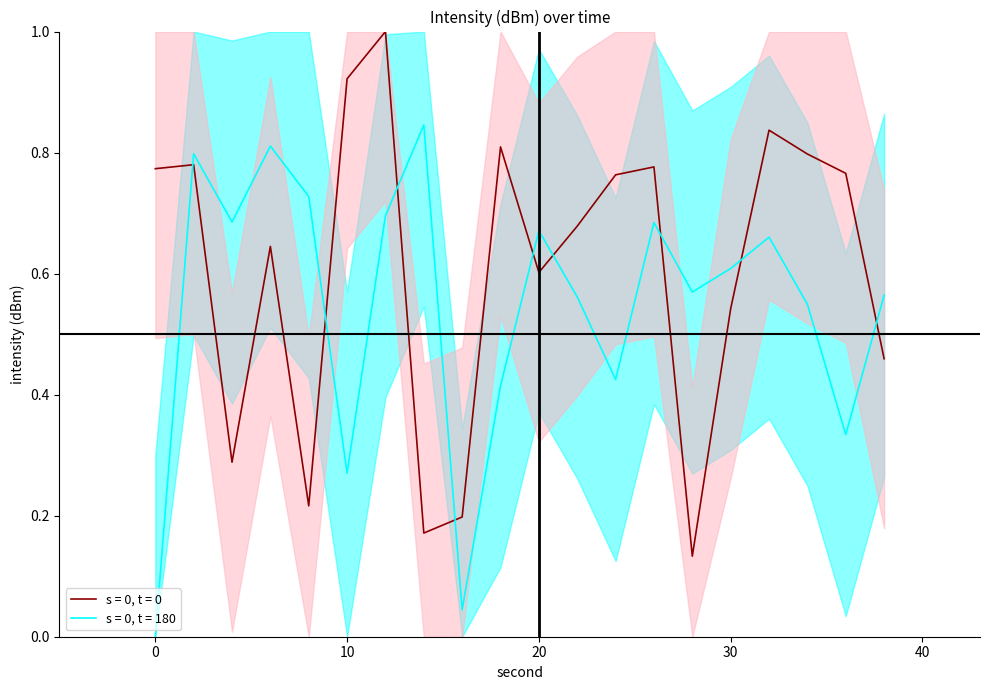

How many interior local peaks does the s = 0, t = 180 series have?

6